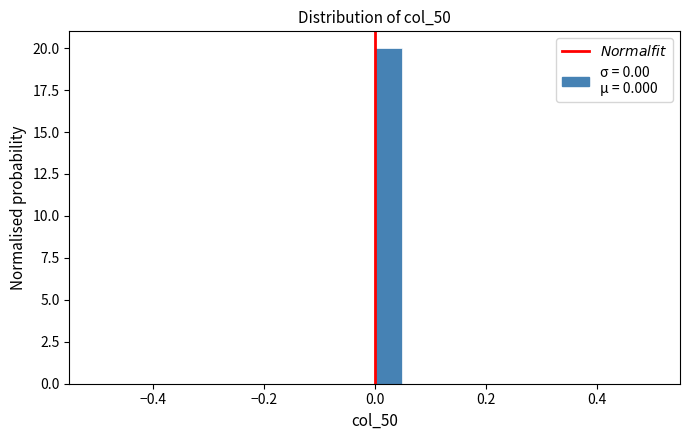

Read against the x-axis, roughly where is the centre of the tallest bar?

0.02